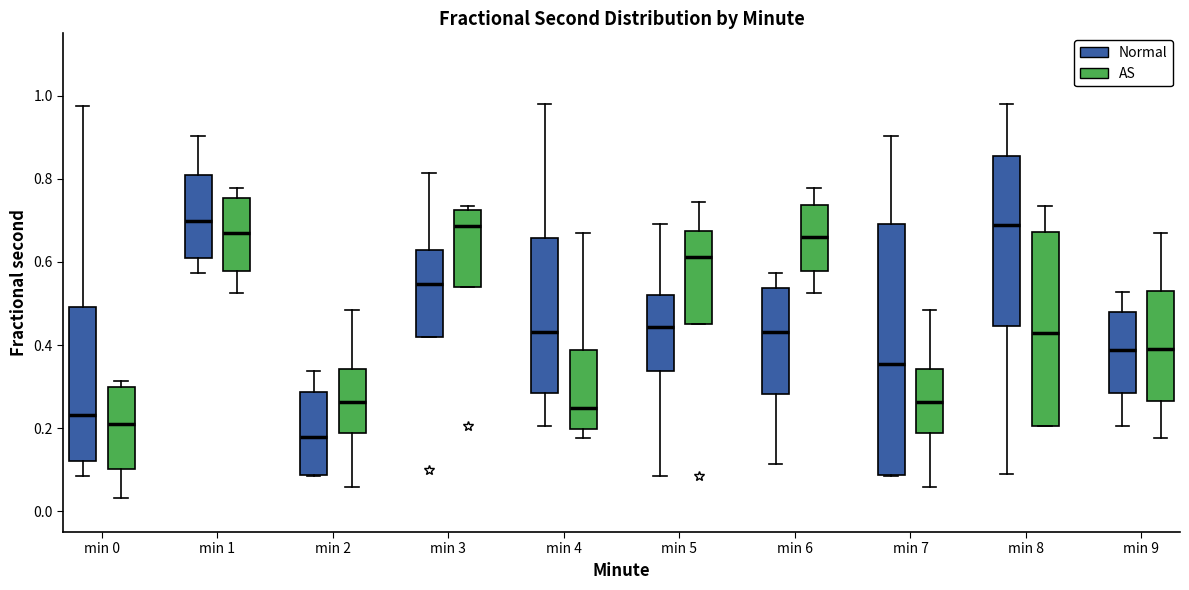

Which box has the lowest median line?

min 2 (Normal)